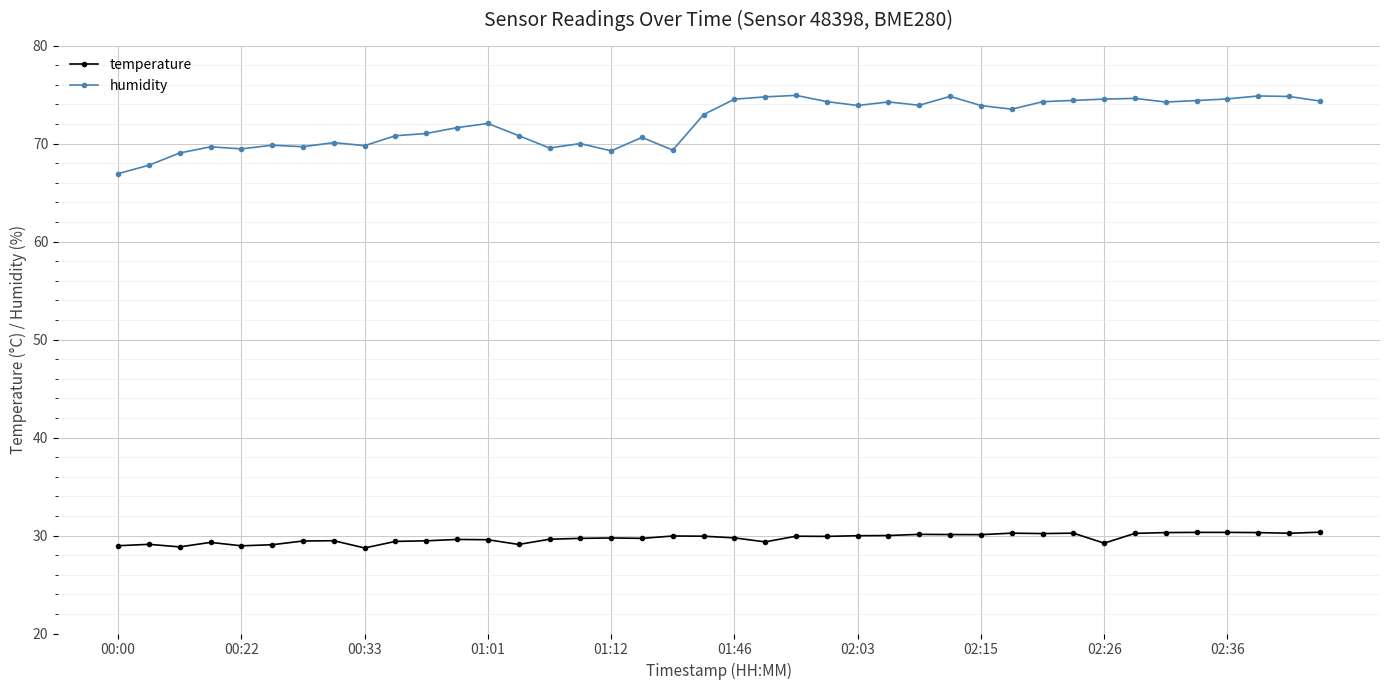

What is the average value of the humidity series?

72.2